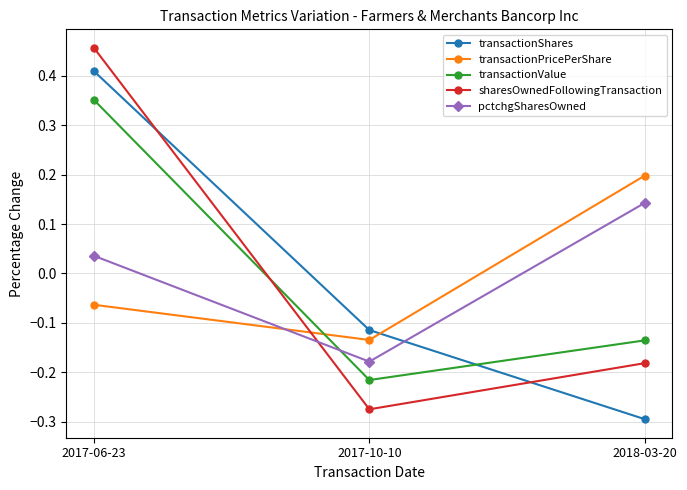

How many lines are shown in the chart?

5